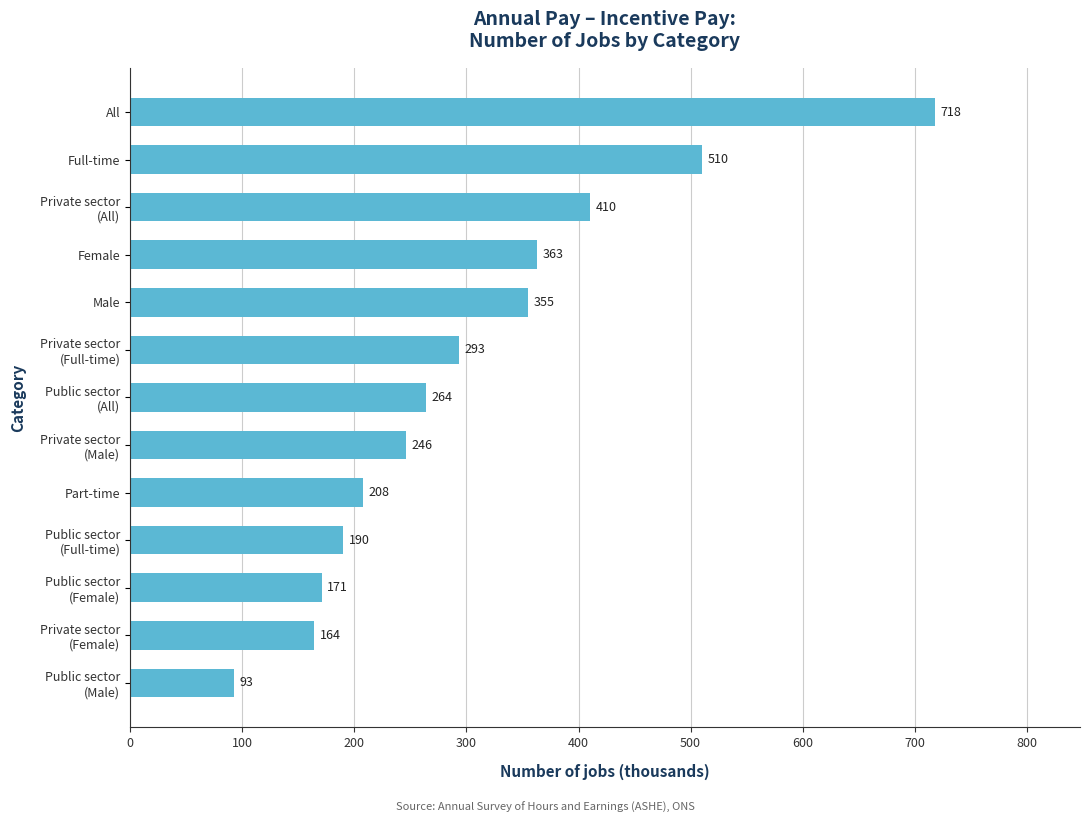

Which label corresponds to the largest value in the chart?

All